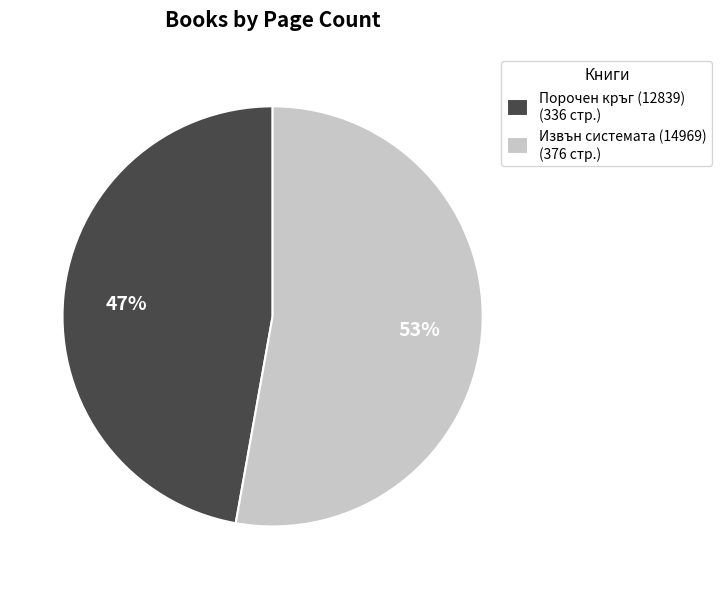

How many slices are in this pie chart?

2